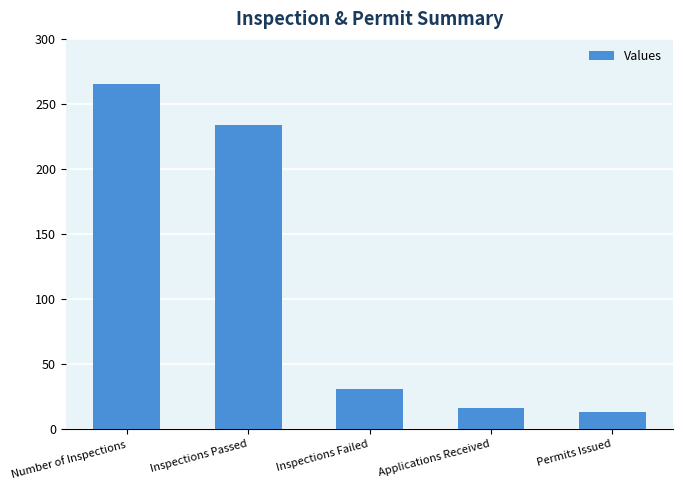

How many data points does each series have?

5